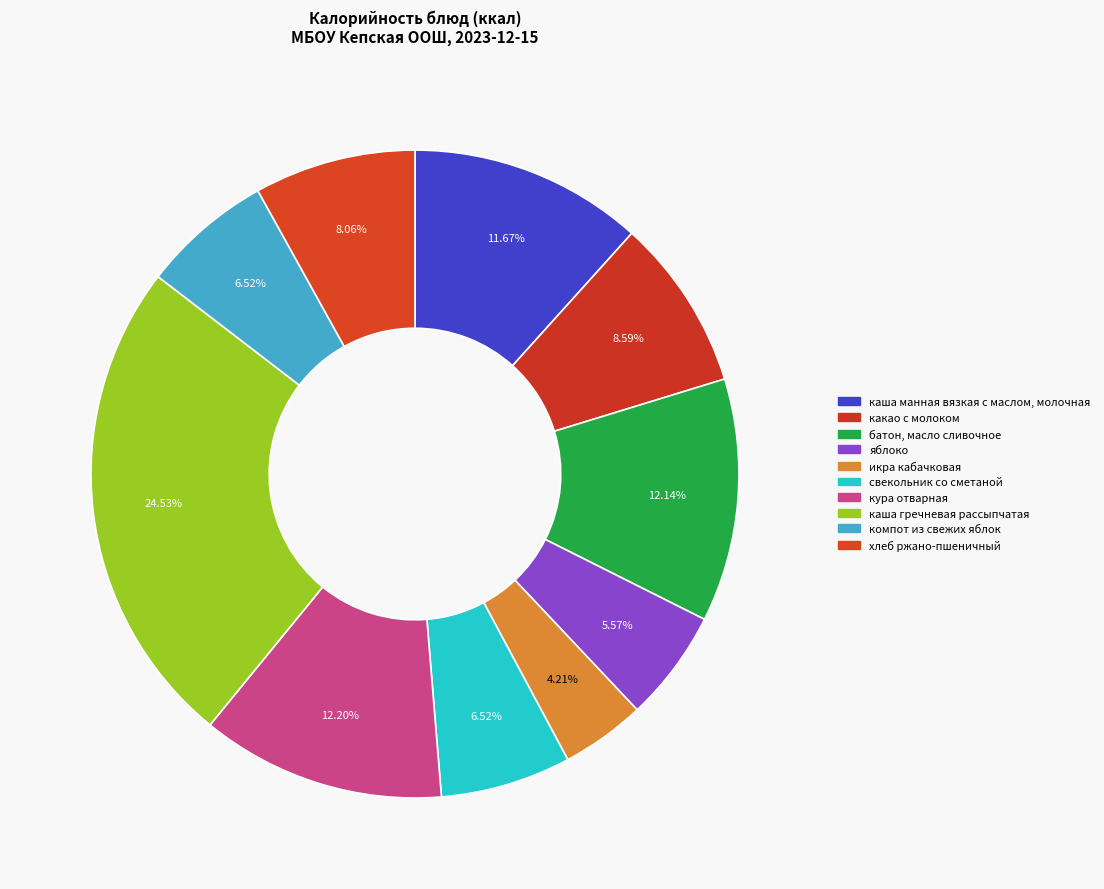

Count the number of slices in the pie.

10